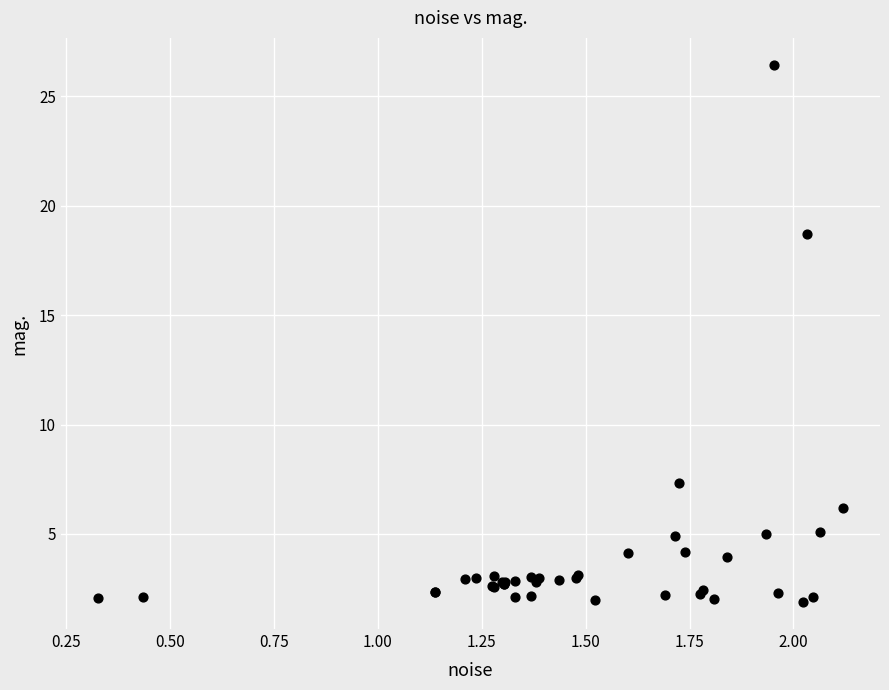

What Y value in the scatter plot is closest to 14?

18.7